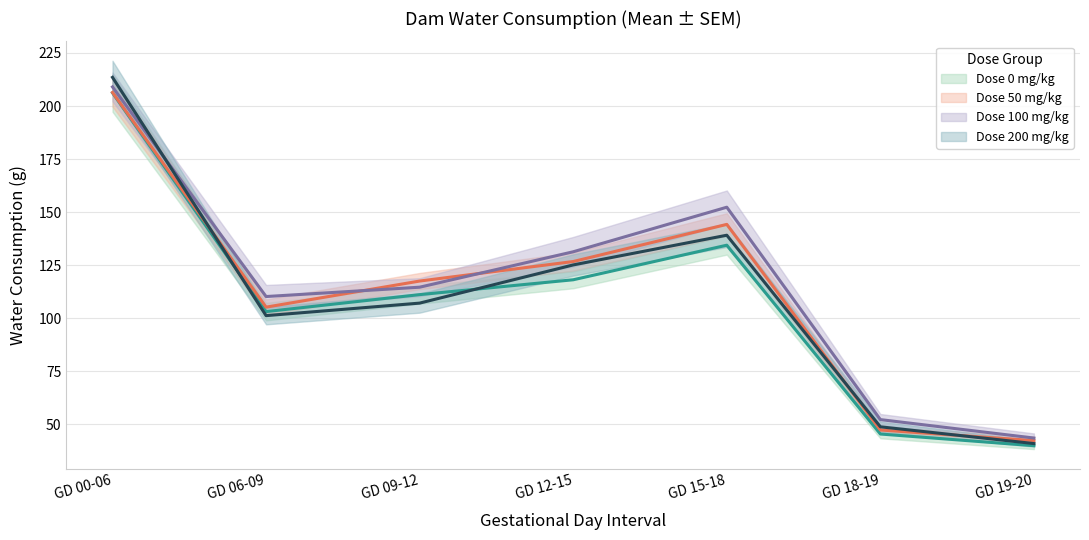

True or false: Dose 100 mg/kg (mean) and Dose 0 mg/kg (mean) intersect in this chart.

False